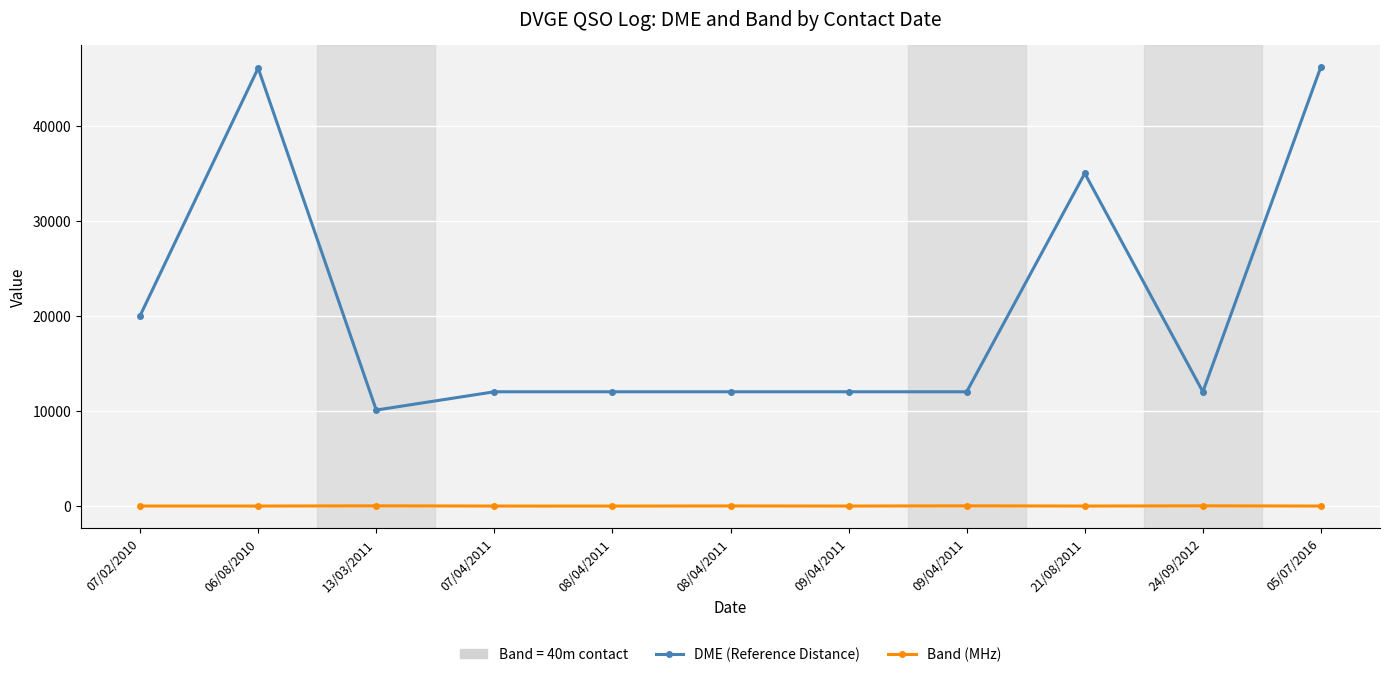

Is it true that DME (Reference Distance) equals 12040 at 07/04/2011?

True